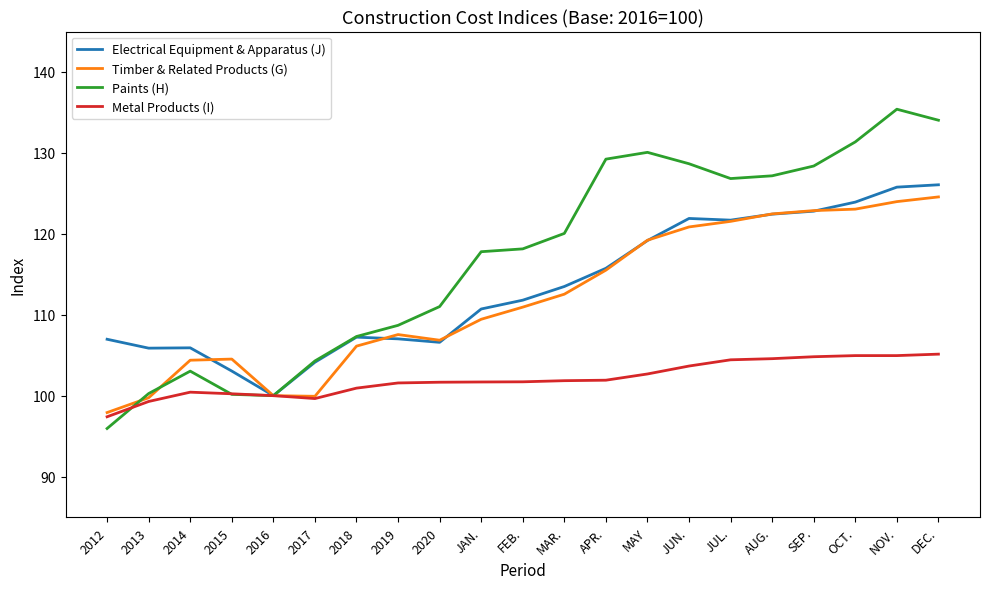

Which series changed the most between MAR. and SEP.?

Timber & Related Products (G)